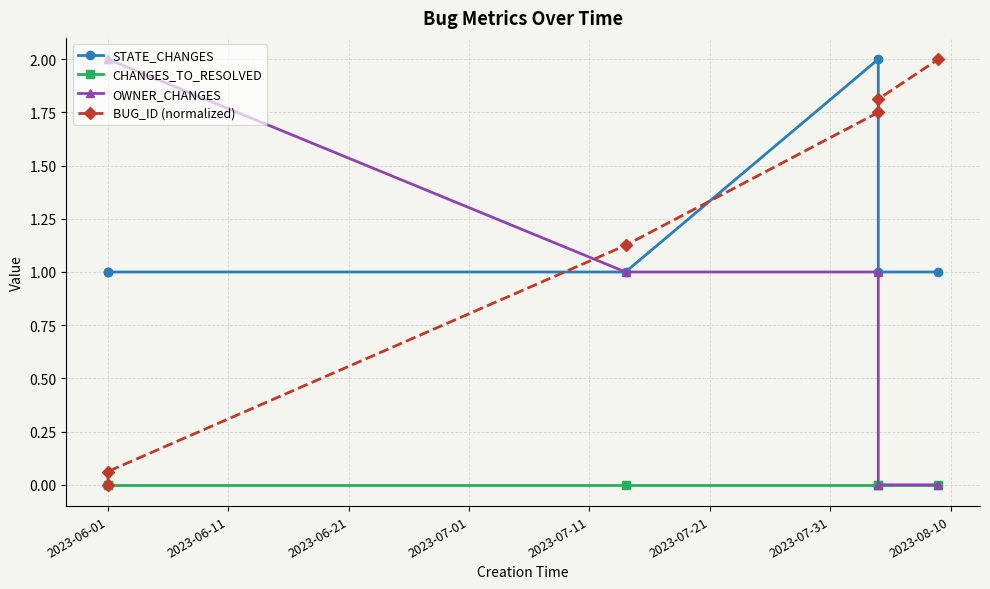

Does the chart display data point markers on the line(s)?

Yes